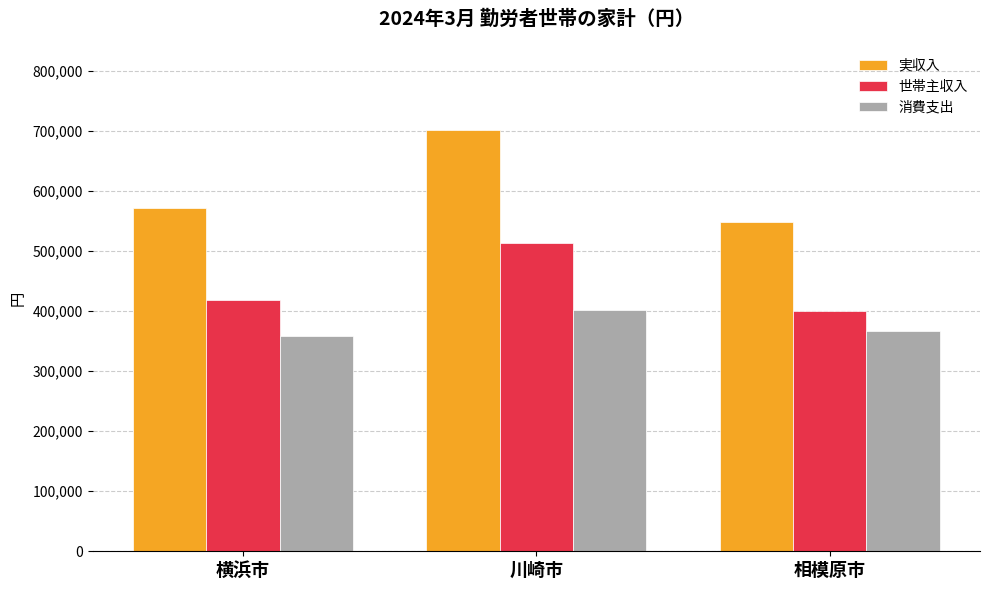

What is the label of the 3rd bar from the right?

横浜市